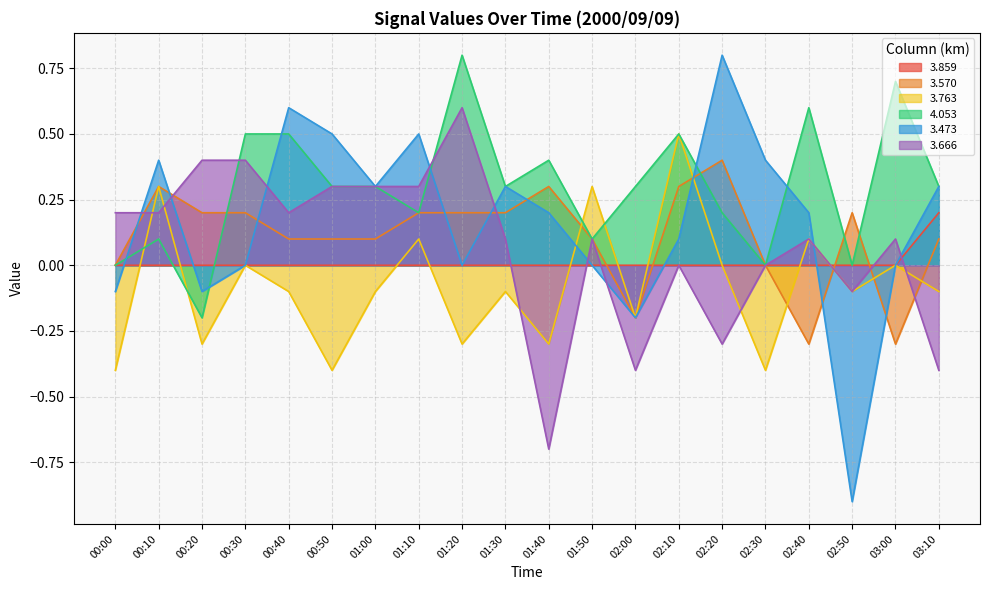

What is the sum of all 4.053 values?

5.9